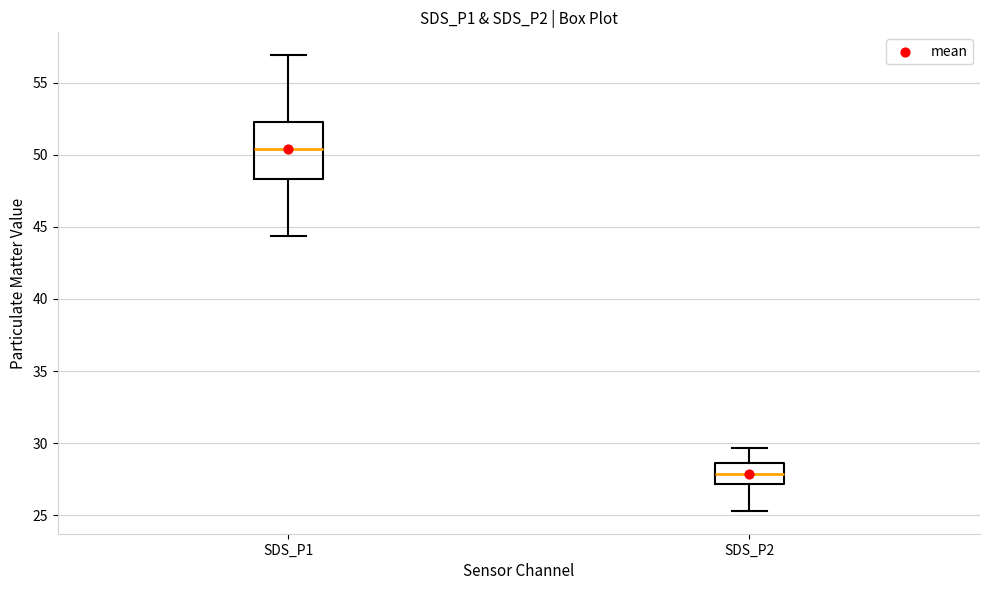

Comparing the boxes themselves (not the whiskers), which one is the tallest?

SDS_P1